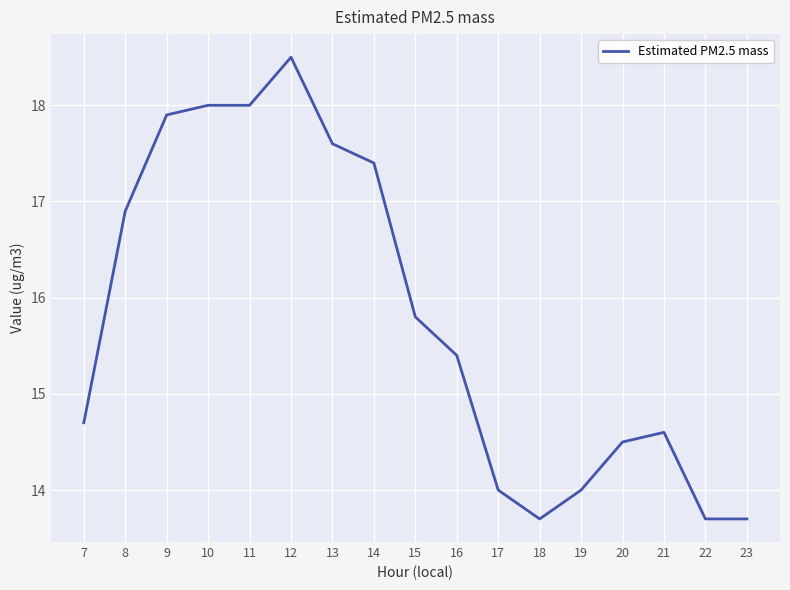

What is the smallest value displayed?

13.7